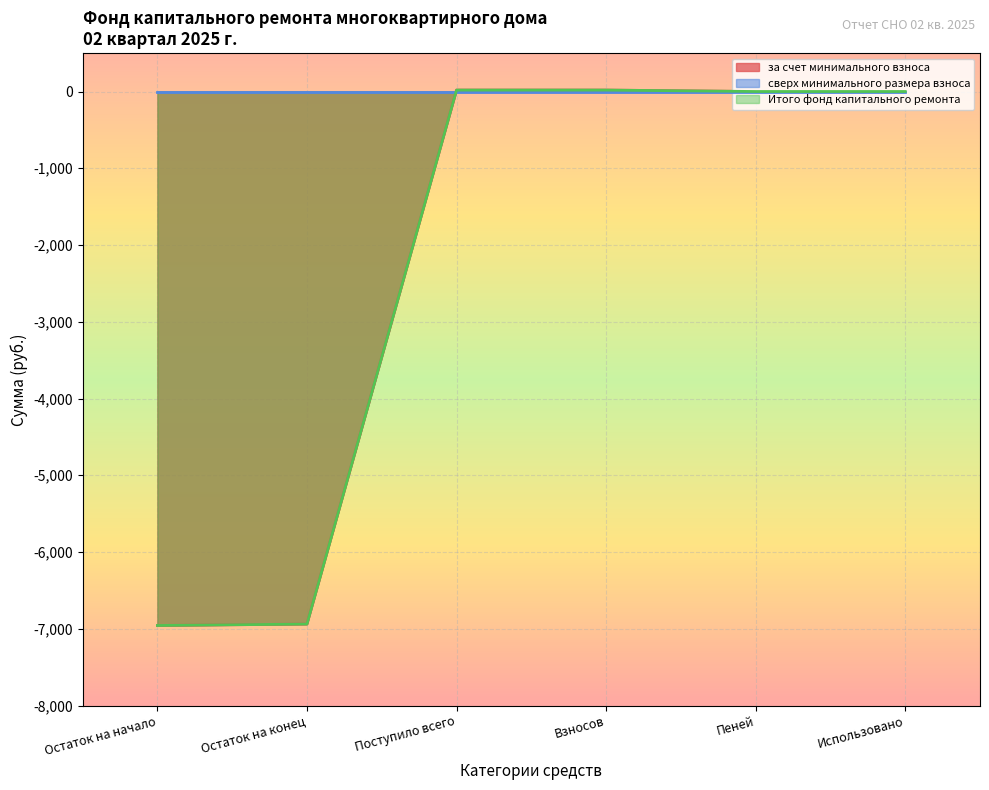

What is the label of the 4th point from the right?

Поступило всего